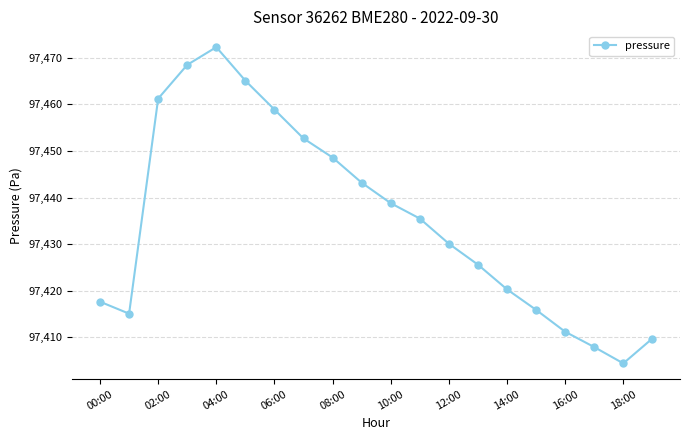

How many interior local valleys (lower than both neighbors) does the data have?

2